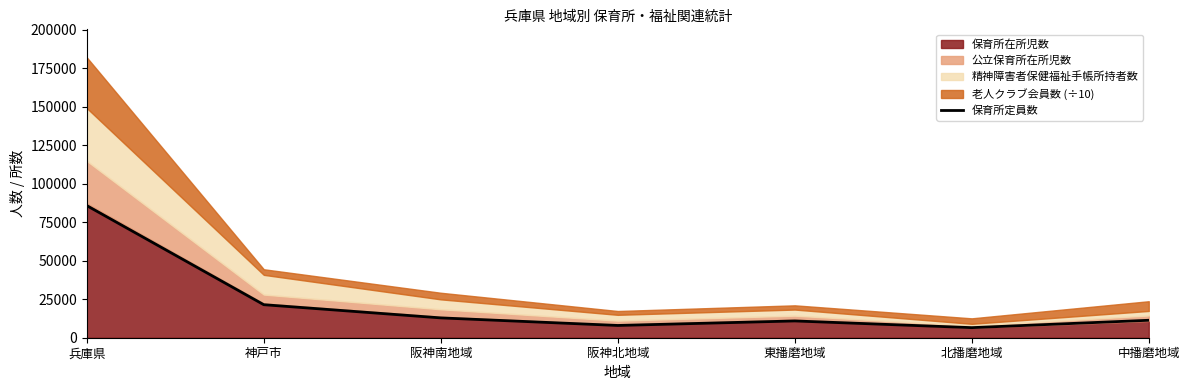

What is the difference between the values at 神戸市 and 中播磨地域?

10121